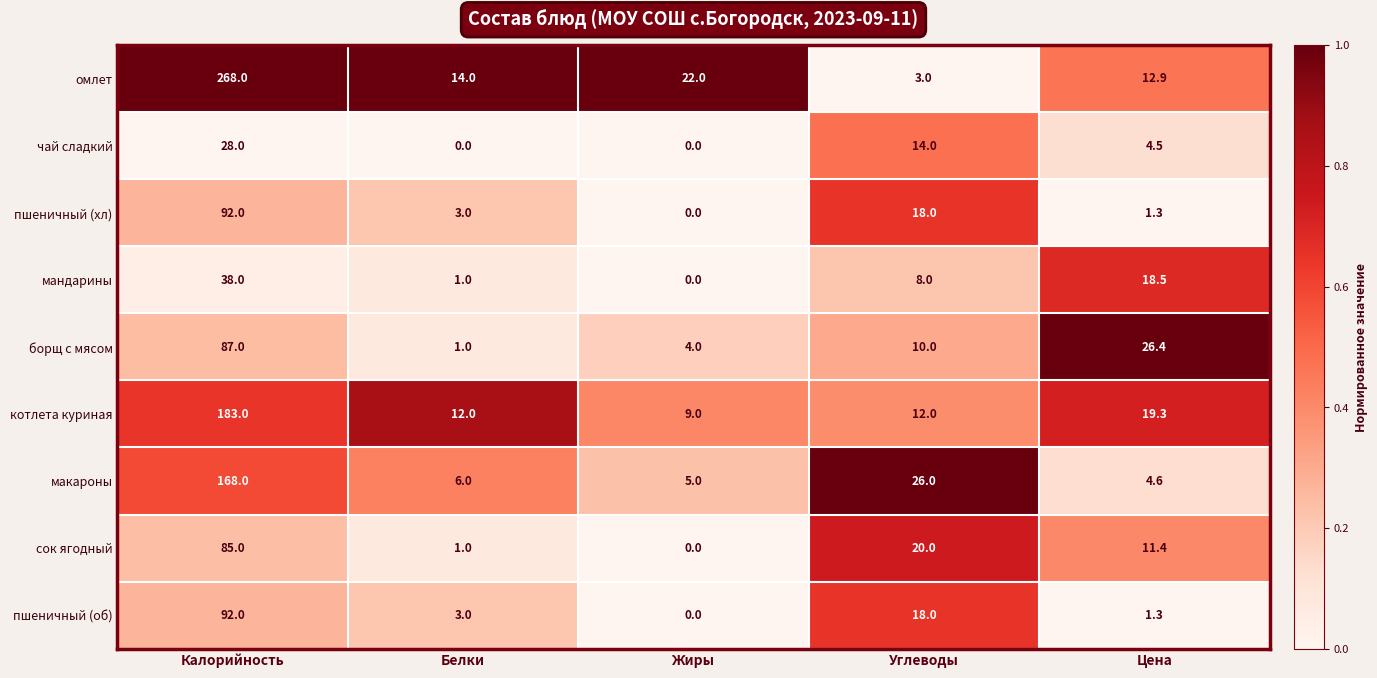

At which label does сок ягодный reach its minimum?

Жиры